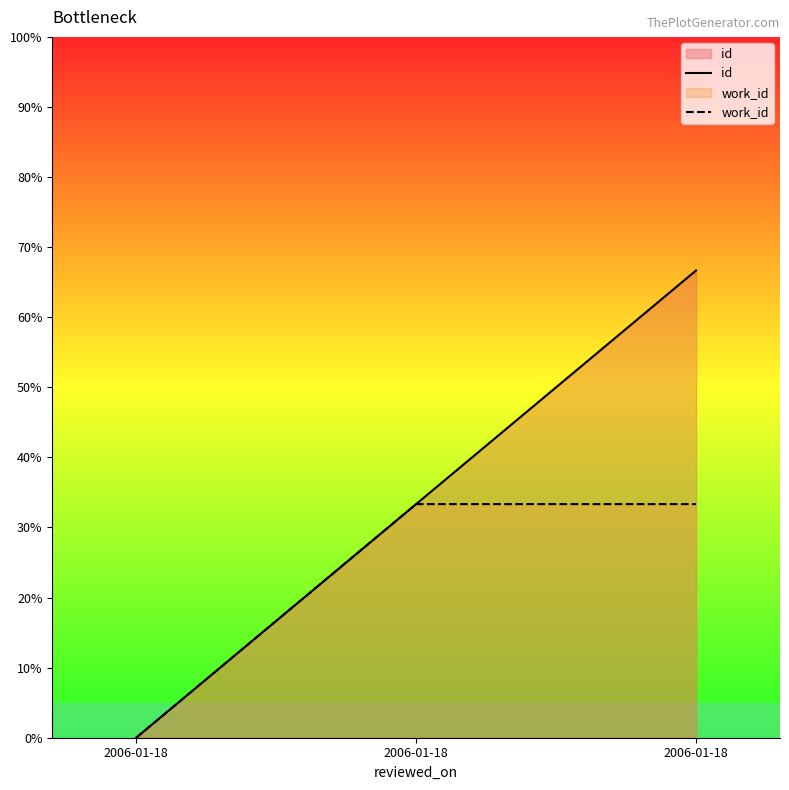

At 2006-01-18, list the series in order from smallest to largest.

id, work_id